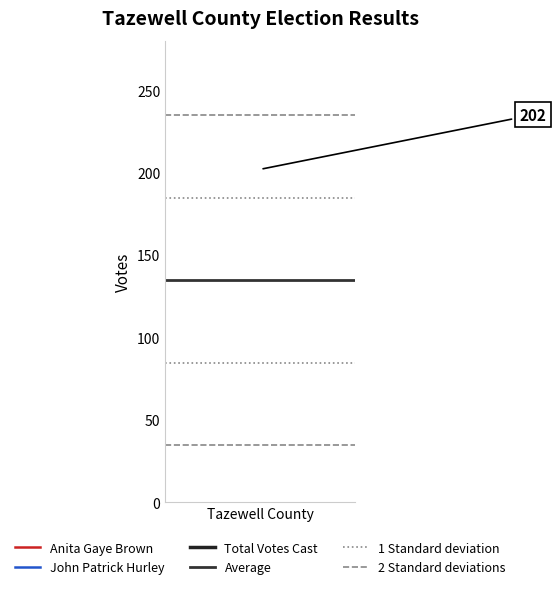

Which series has the largest total across all categories?

2 Standard deviations